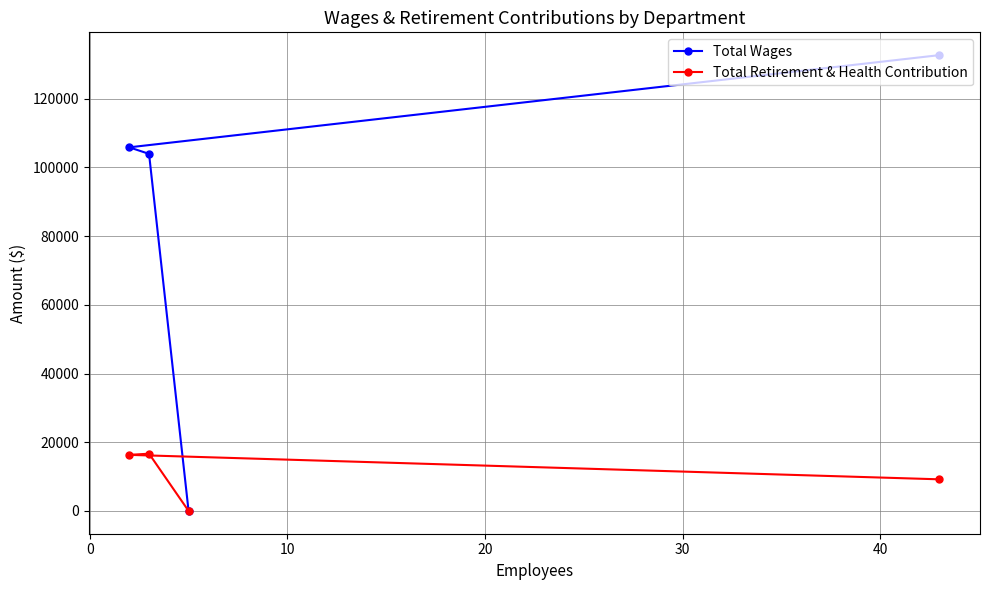

Which series has the largest total across all categories?

Total Wages